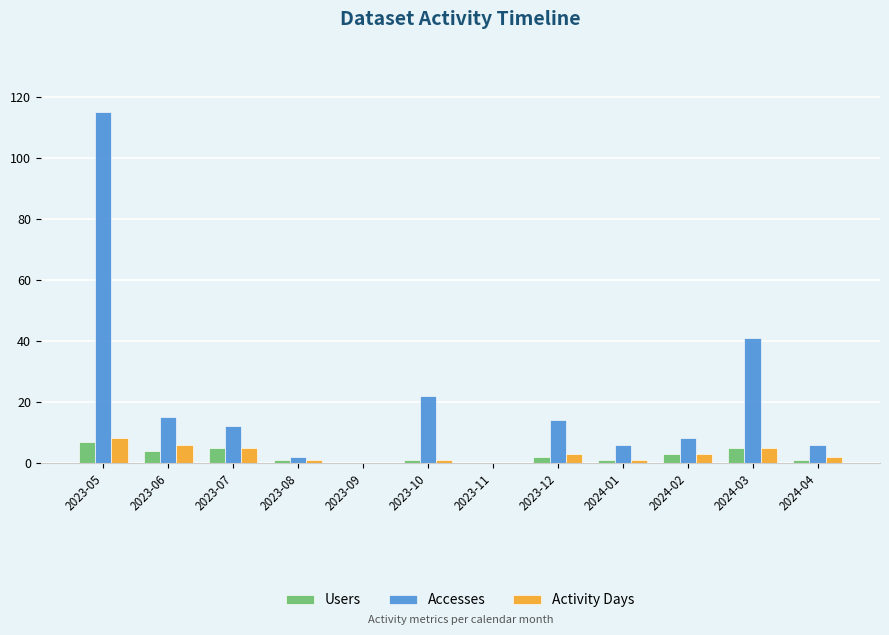

The Users series shows 1 at 2024-01. True or false?

True